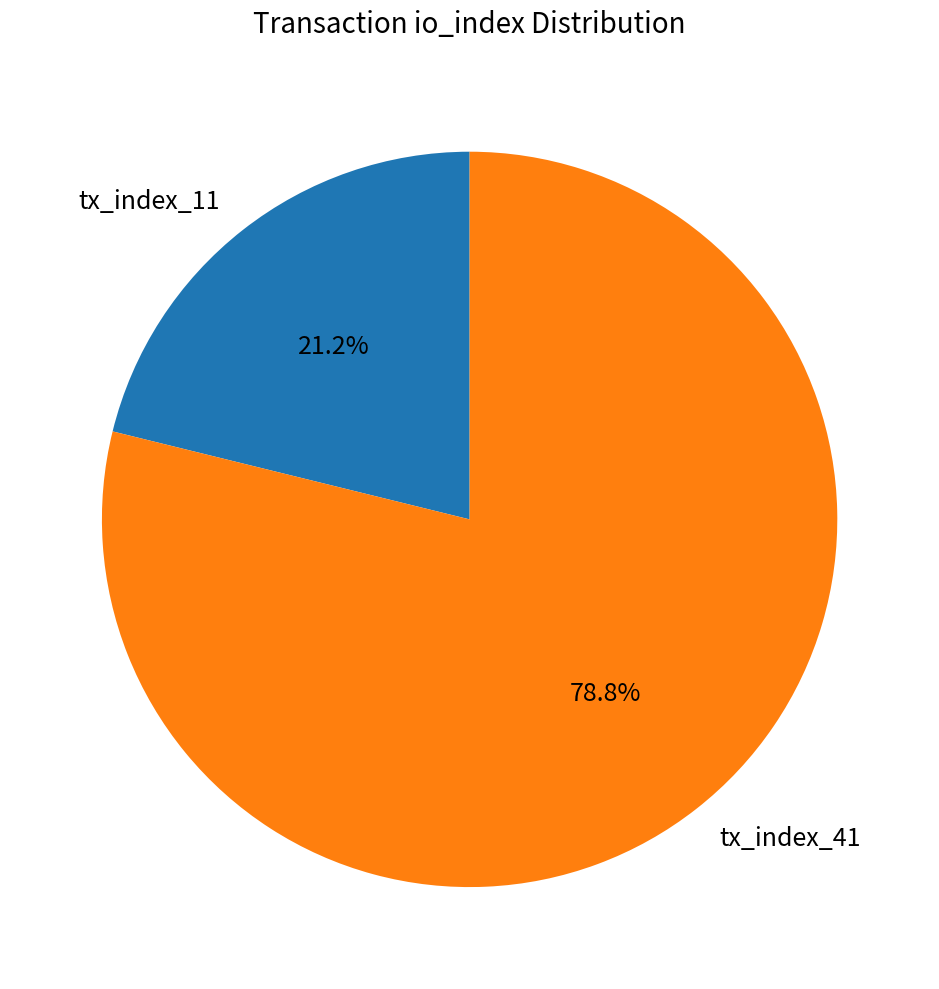

Does any single category account for the majority?

Yes